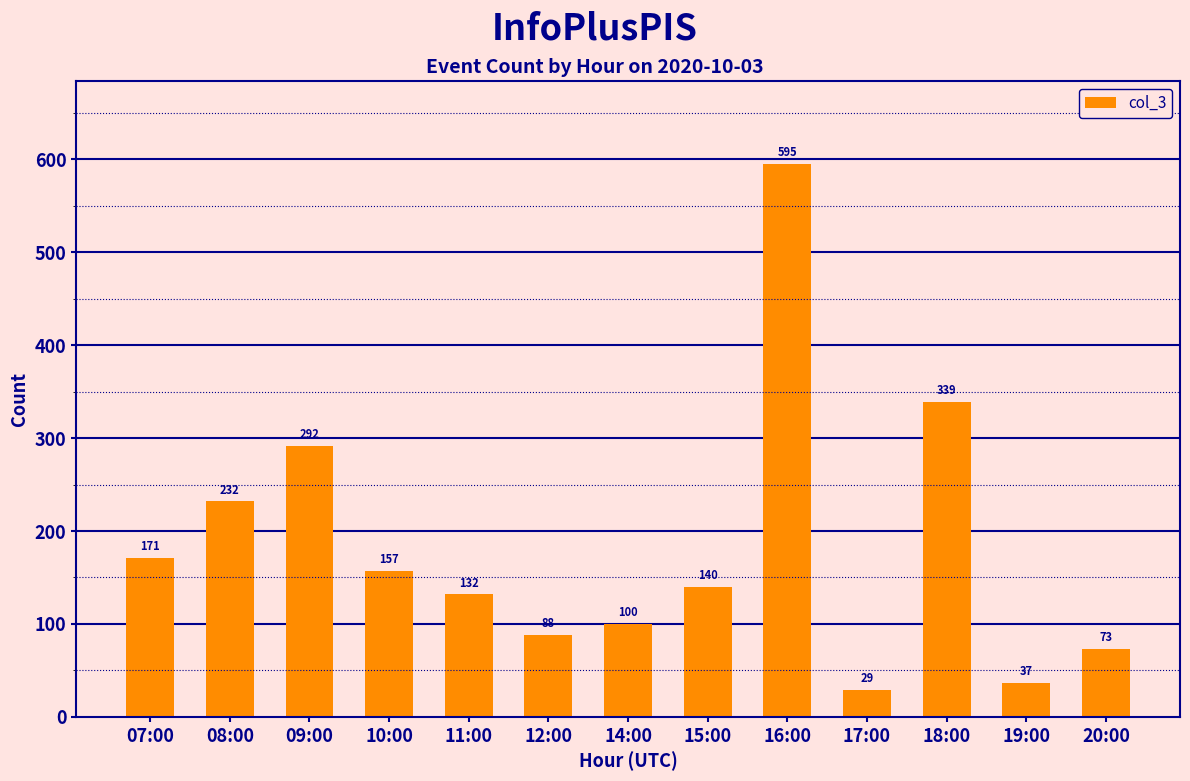

Which label corresponds to the largest value in the chart?

16:00